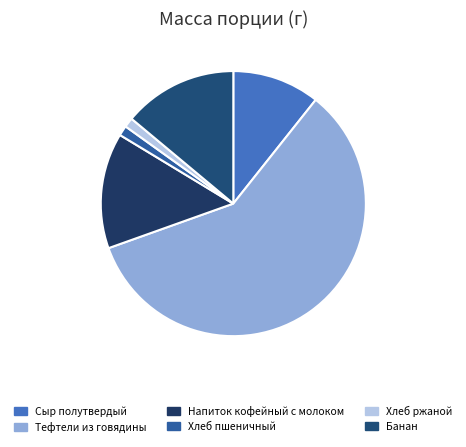

How many slices are in this pie chart?

6